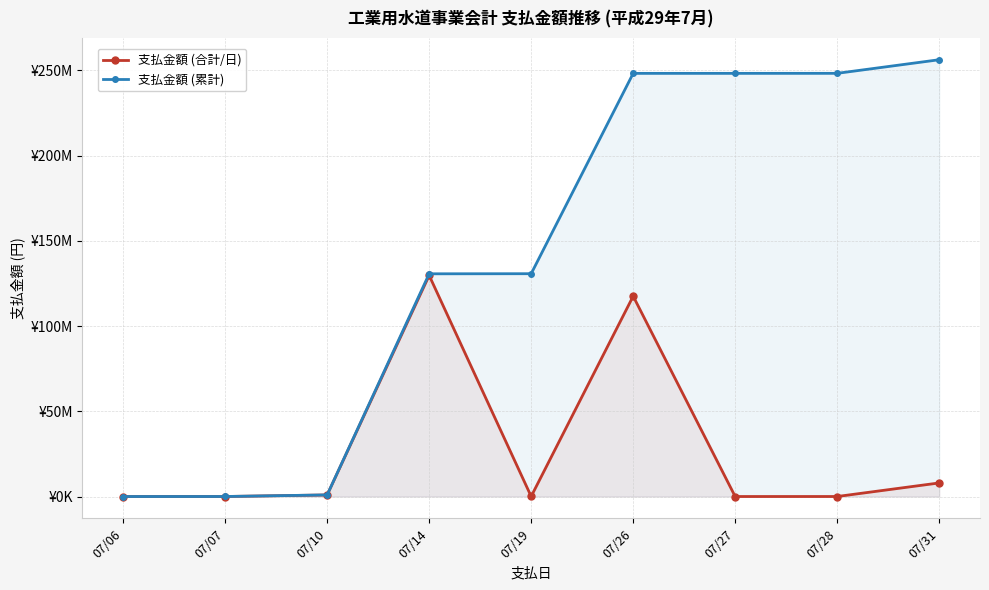

True or false: 支払金額 (累計) has a value of 344954146 at 07/26.

False